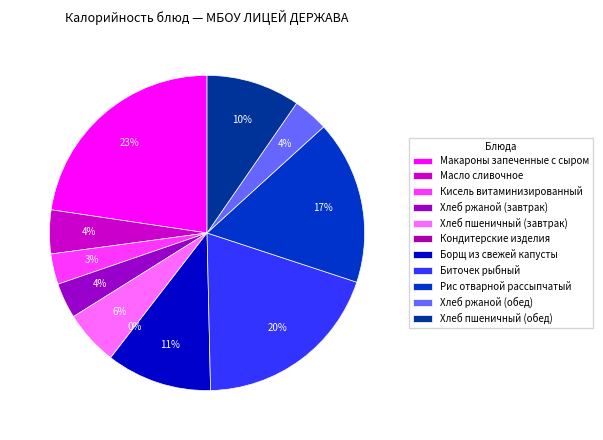

What percentage is the Биточек рыбный slice, to the nearest percent?

20%